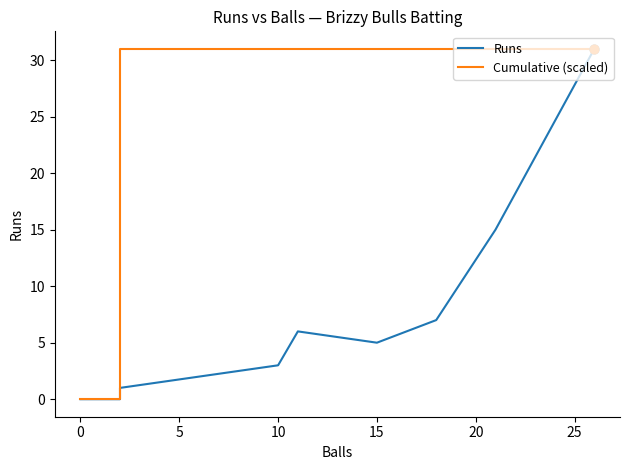

Which series contains the highest Y value?

Runs